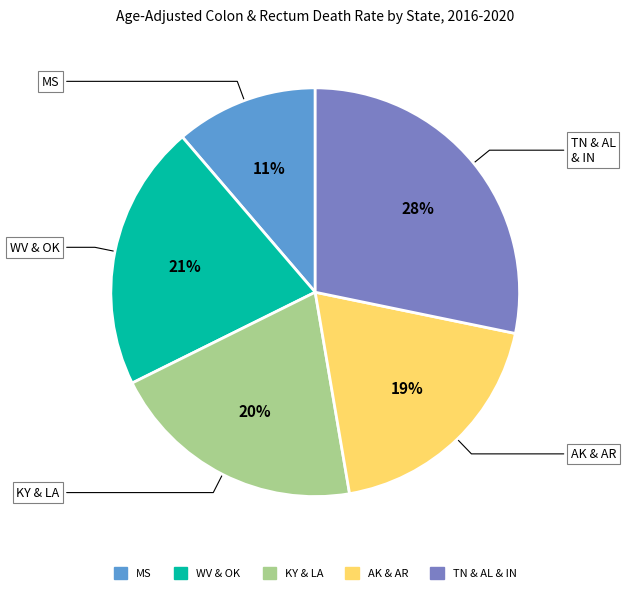

Is there any slice that represents more than half of the pie?

No